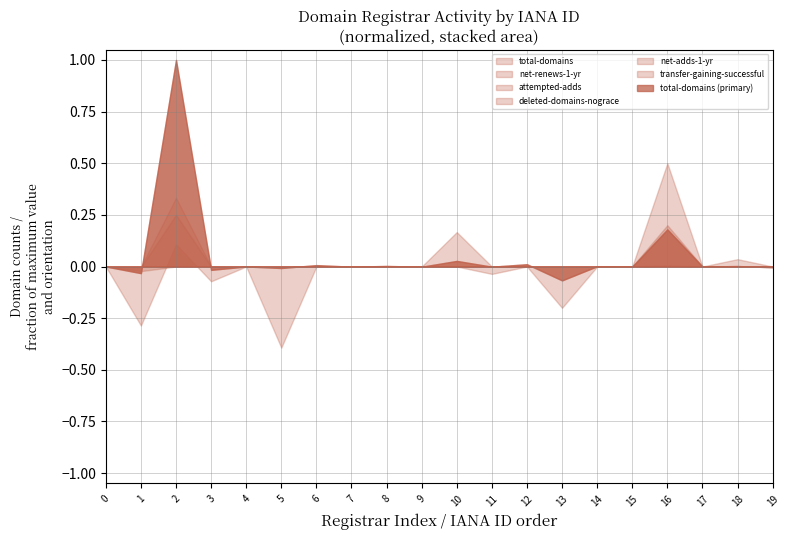

How many lines are shown in the chart?

6